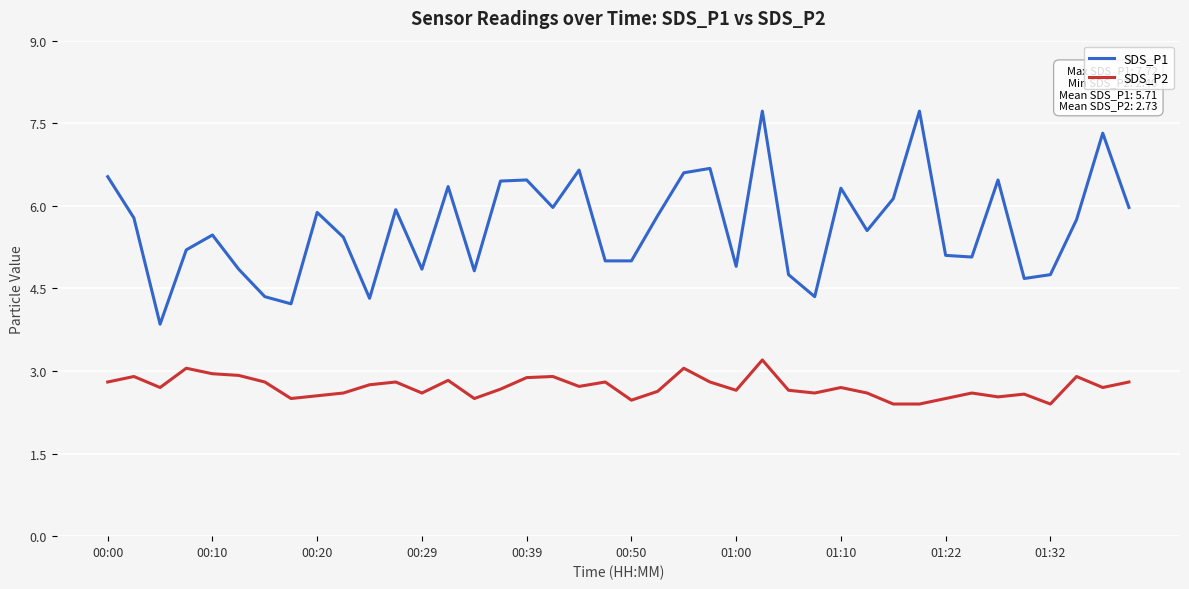

List the series in order of their overall mean, highest first.

SDS_P1, SDS_P2